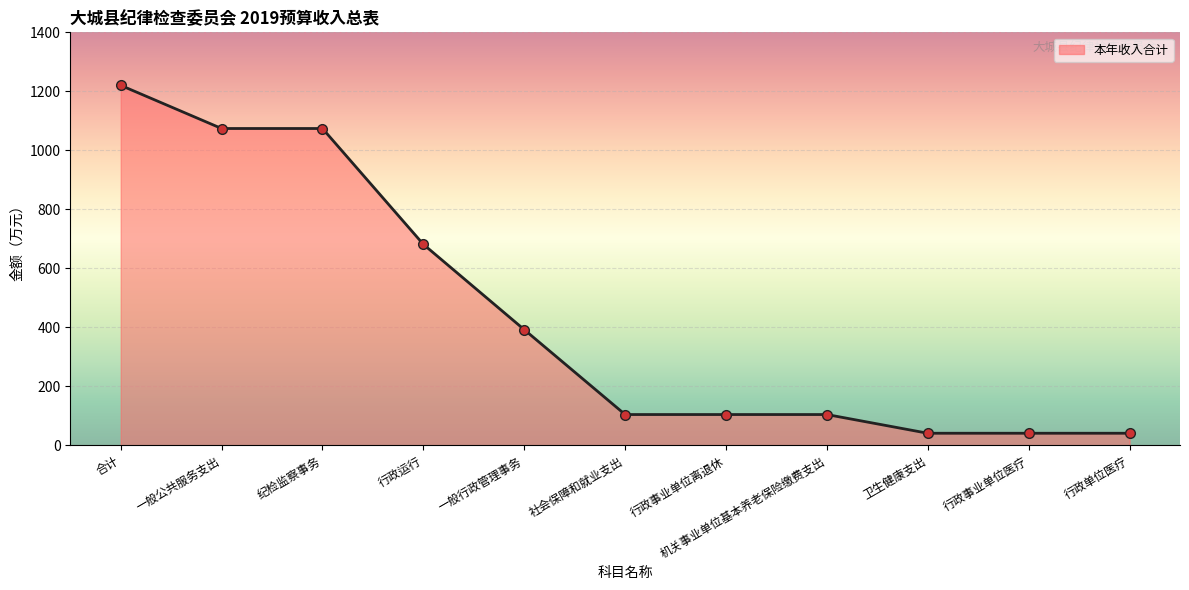

What is the maximum value shown in the chart?

1220.3